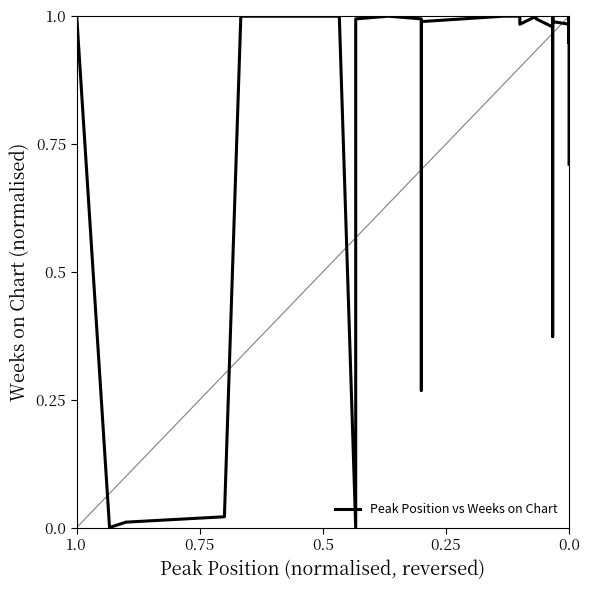

Is this an area chart (filled region under the line)?

No